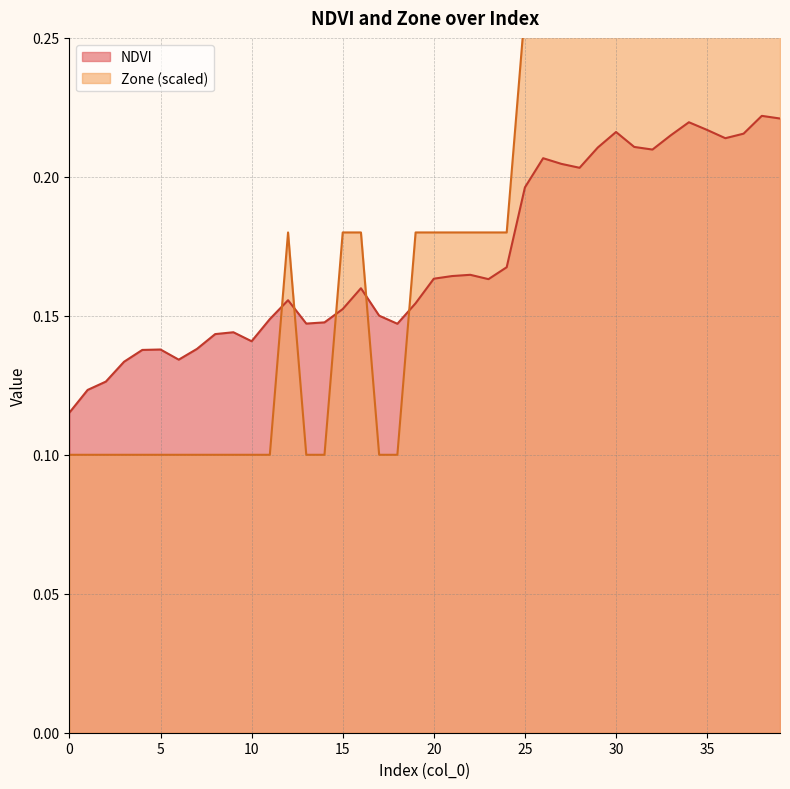

Is the value of Zone at 30 greater than the value of NDVI at 22?

Yes